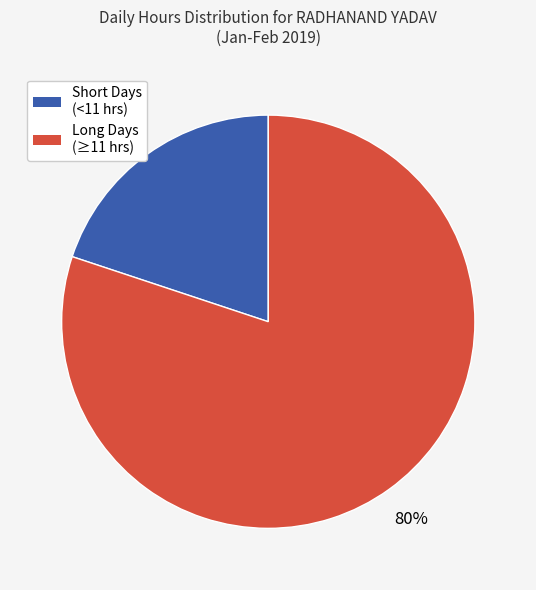

Rank the categories by value from highest to lowest.

Long Days (≥11 hrs), Short Days (<11 hrs)